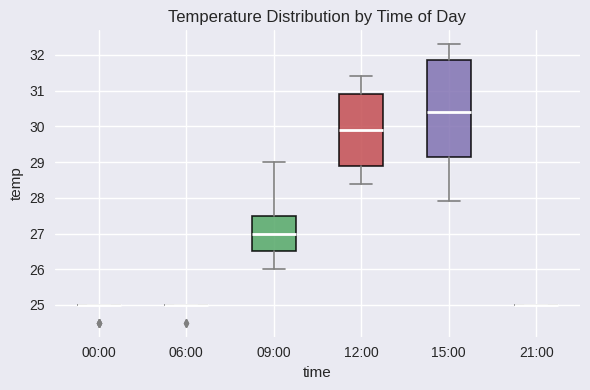

Which box is the tallest, from its lower edge to its upper edge?

15:00